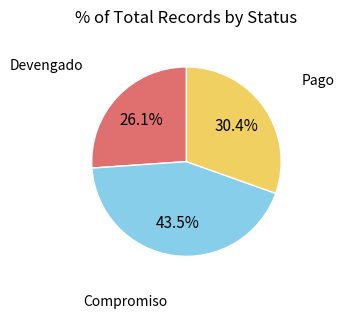

Is there any slice that represents more than half of the pie?

No